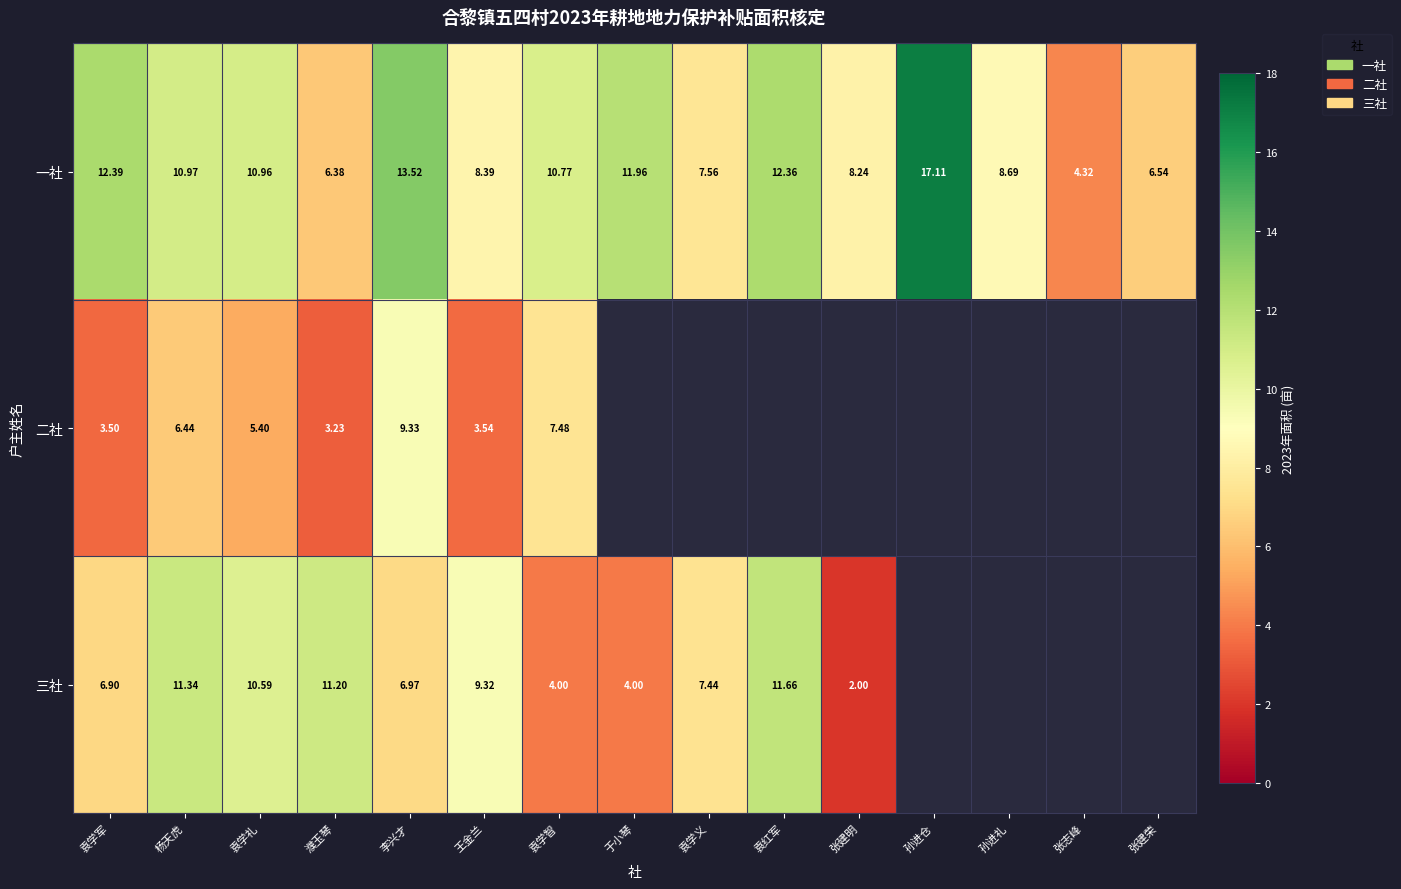

What is the sum of the 一社 values at 袁红军 and 袁学智?

23.1